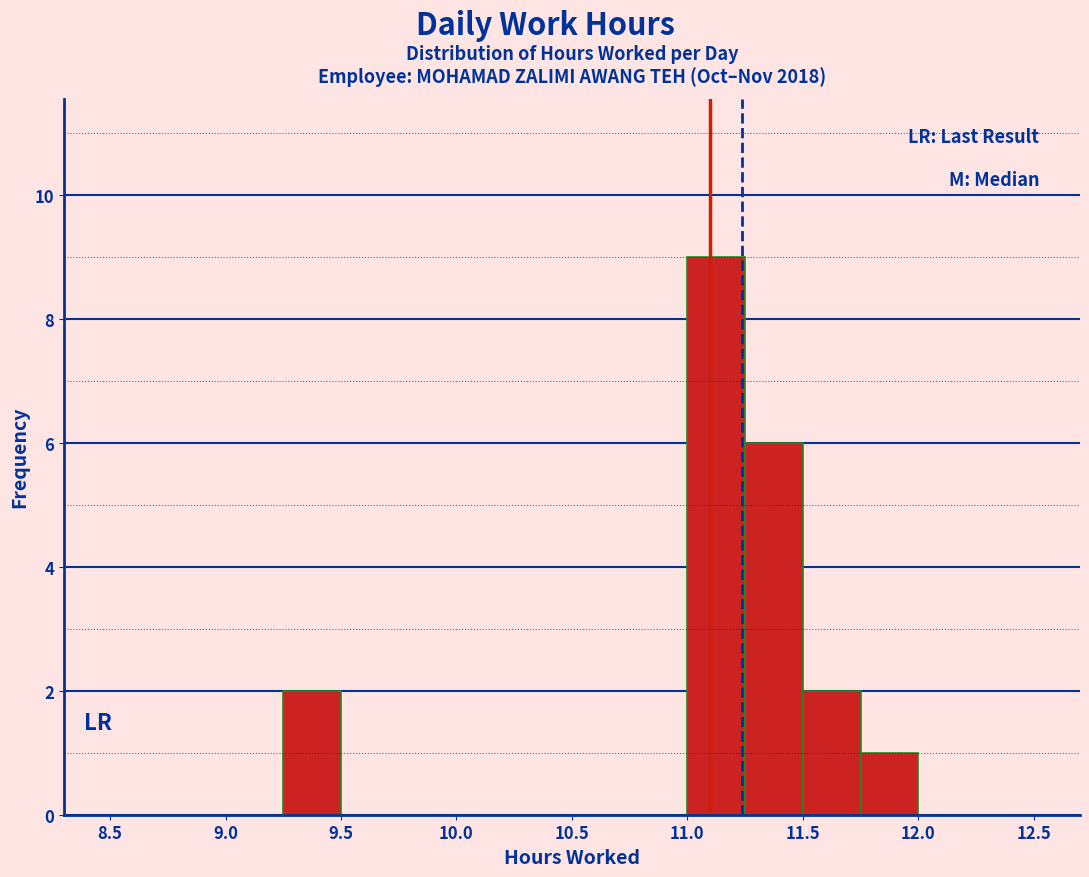

What is the height of the bar covering 11.50 to 11.75 on the x-axis? The values are not printed on the chart, so give them approximately, as read against the axis.

2